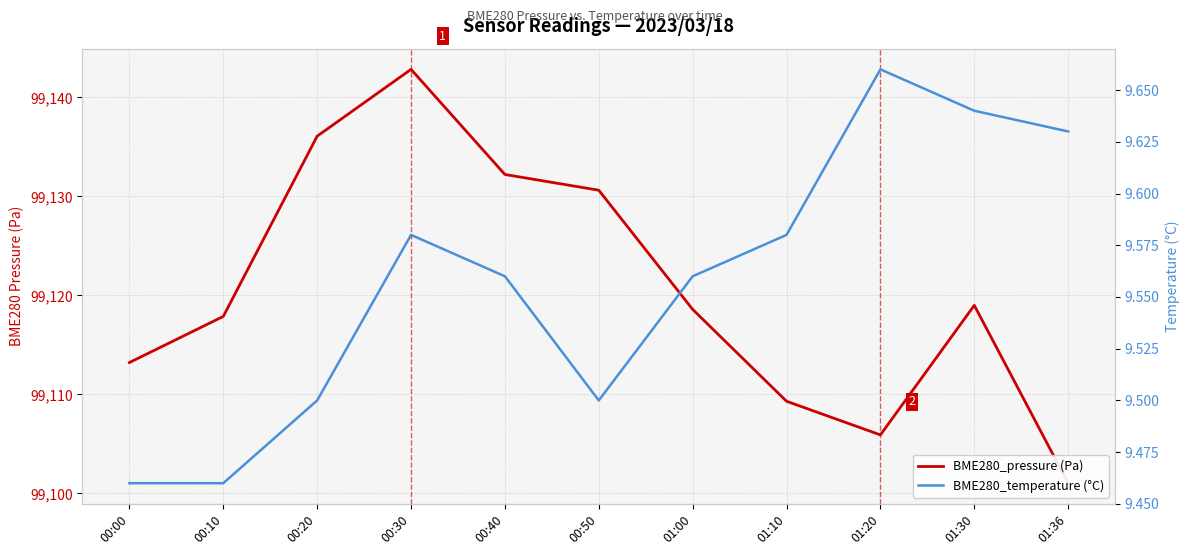

Rank the series by their maximum value, from highest to lowest.

BME280_pressure (Pa), BME280_temperature (°C)